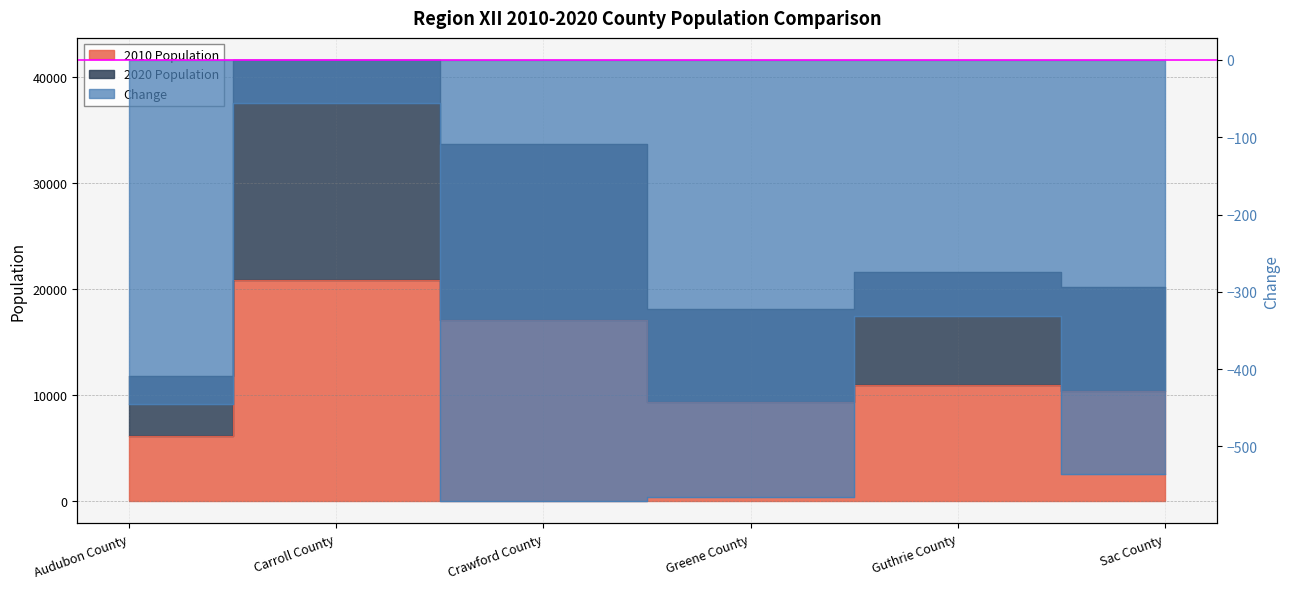

What is the maximum value shown in the chart?

41576